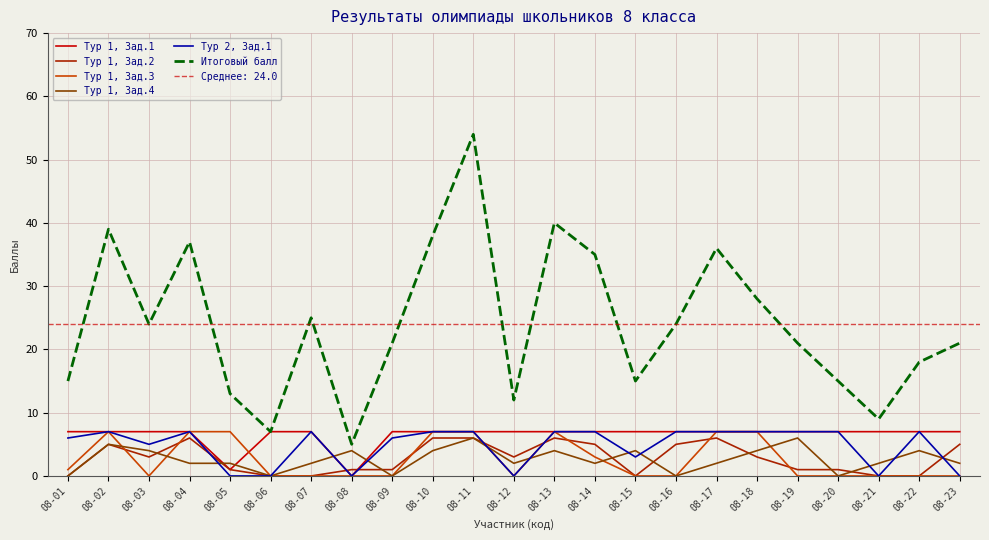

Rank the categories by Тур 2, Зад.1 value from highest to lowest.

08-02, 08-04, 08-07, 08-10, 08-11, 08-13, 08-14, 08-16, 08-17, 08-18, 08-19, 08-20, 08-22, 08-01, 08-09, 08-03, 08-15, 08-05, 08-06, 08-08, 08-12, 08-21, 08-23